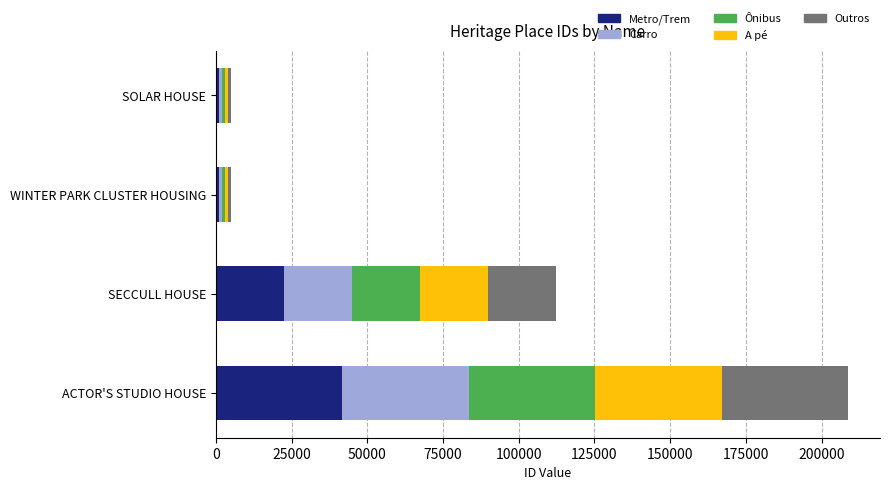

At which category is the sum across all series the highest?

ACTOR'S STUDIO HOUSE